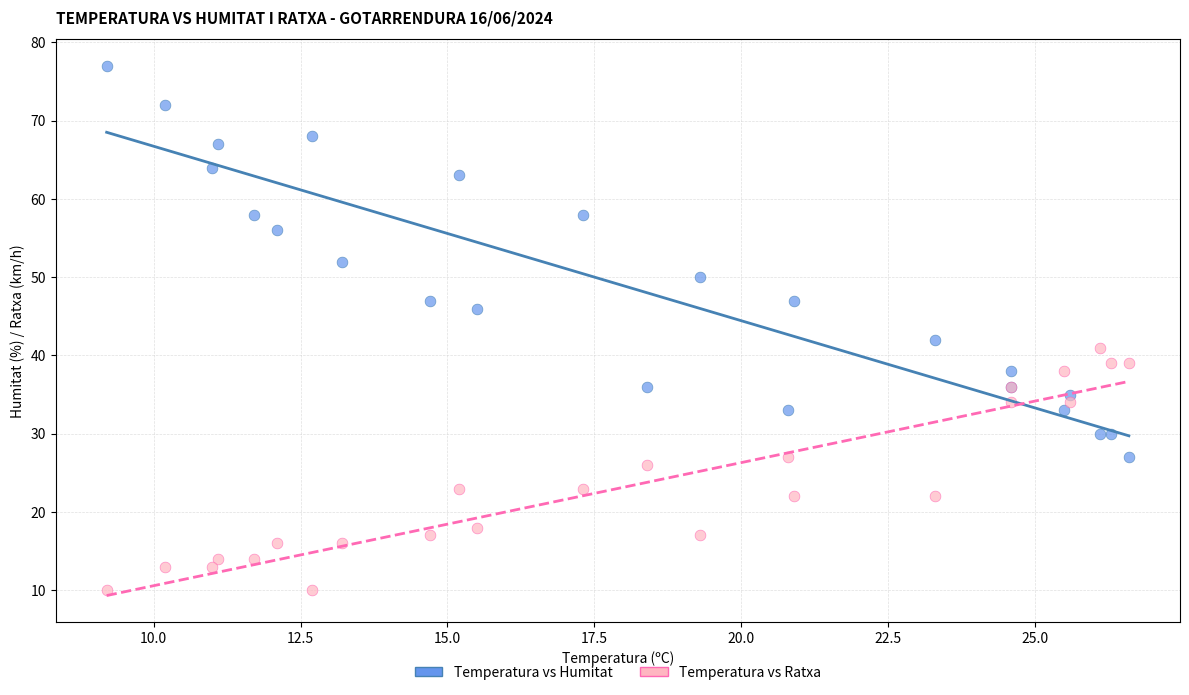

Which series has the largest Y range (max minus min)?

Temperatura vs Humitat